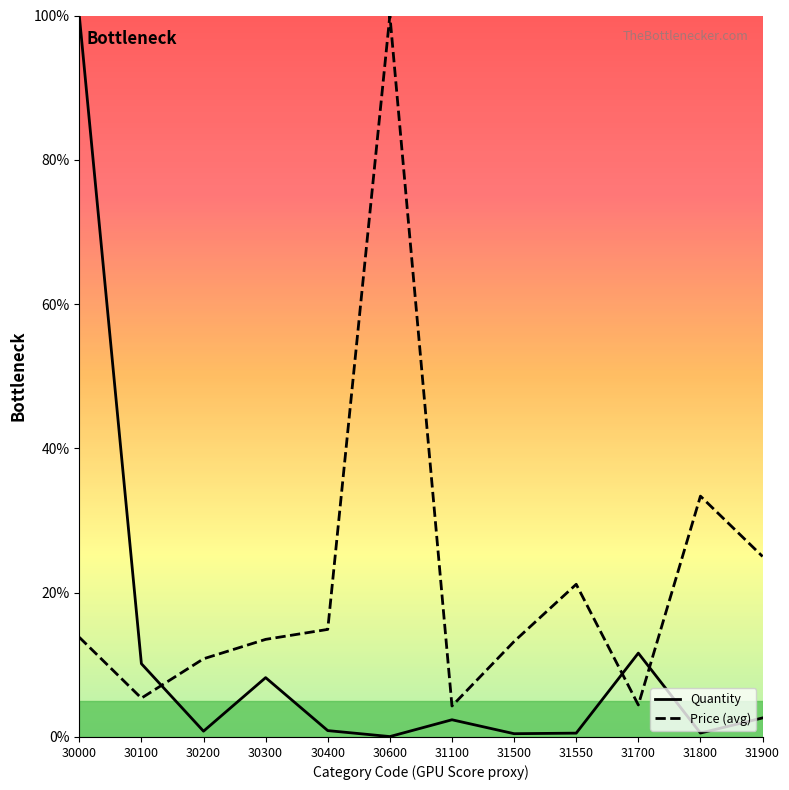

What is the average value of the Quantity series?

11.5